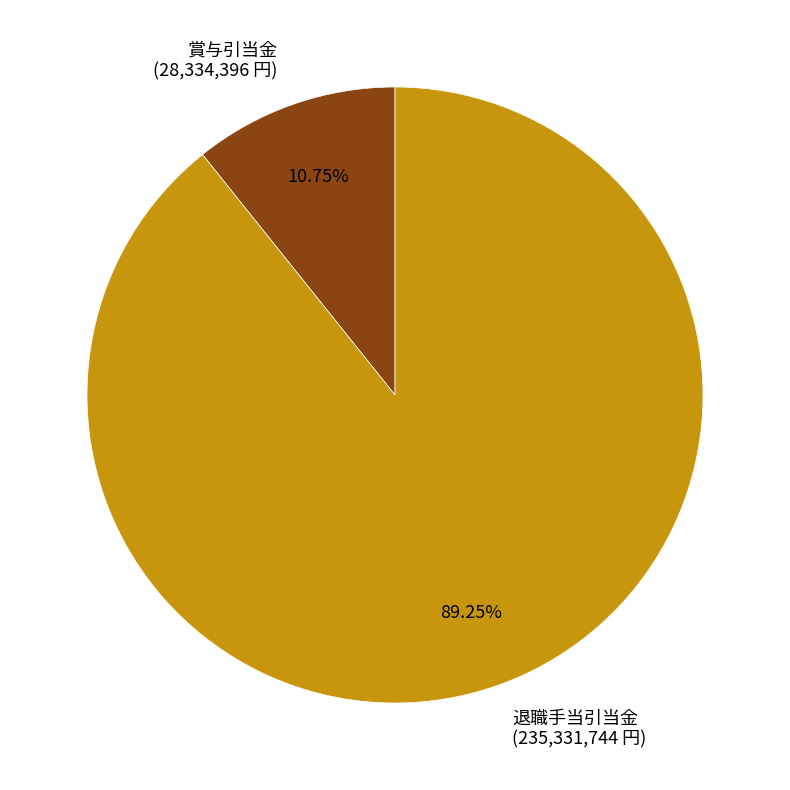

Combined, do 賞与引当金 (28,334,396 円) and 退職手当引当金 (235,331,744 円) account for over 50%?

Yes